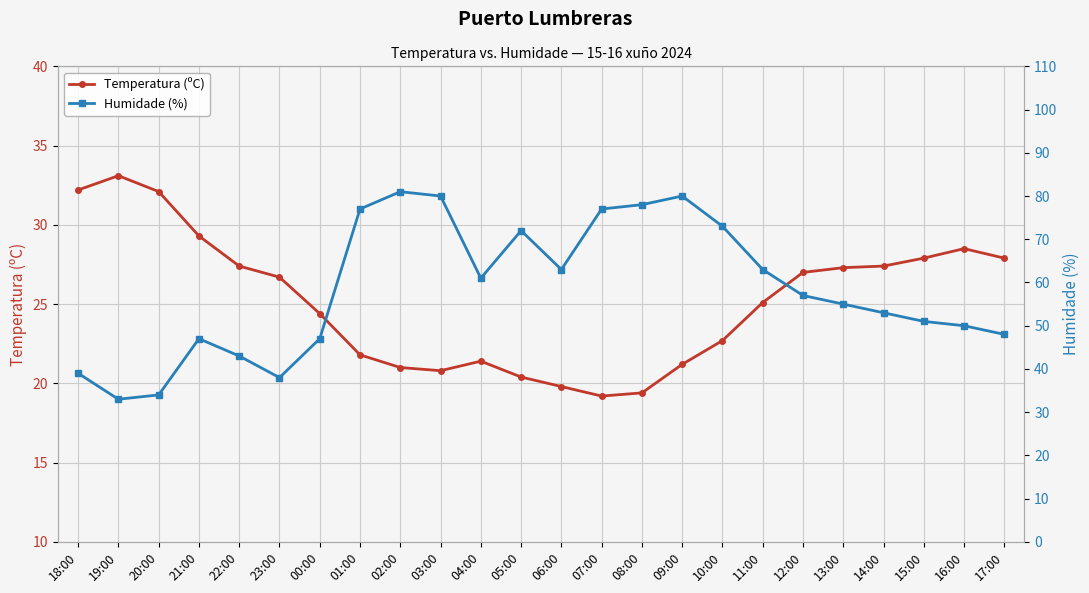

What are all the series names shown in the legend?

Temperatura (ºC), Humidade (%)